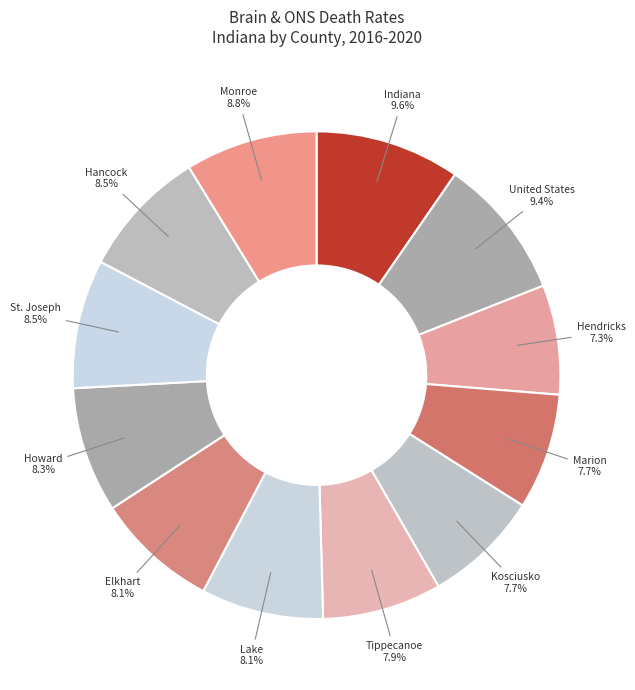

How many segments does this pie chart have?

12